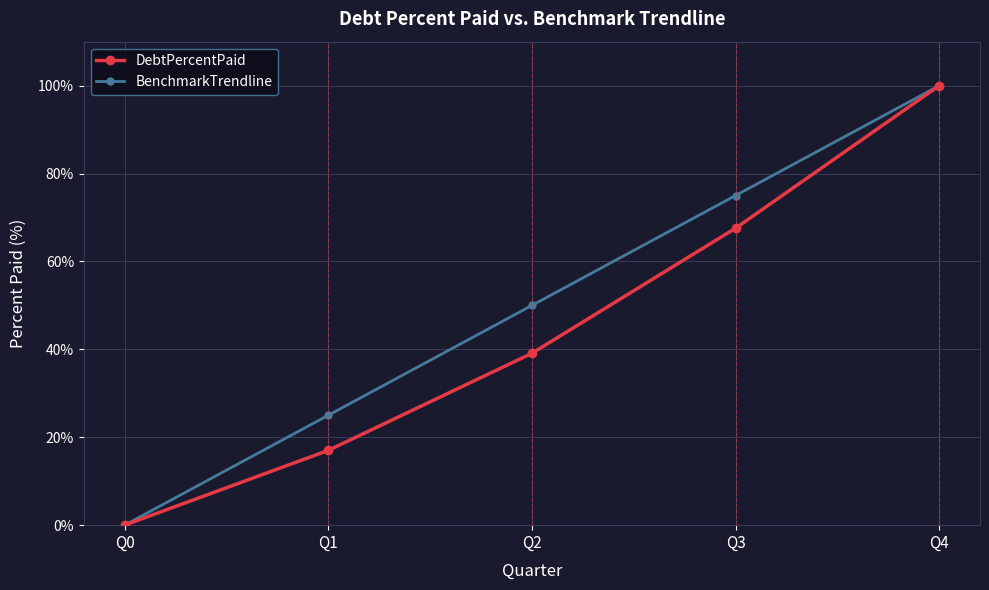

Rank the categories by BenchmarkTrendline value from highest to lowest.

Q4, Q3, Q2, Q1, Q0